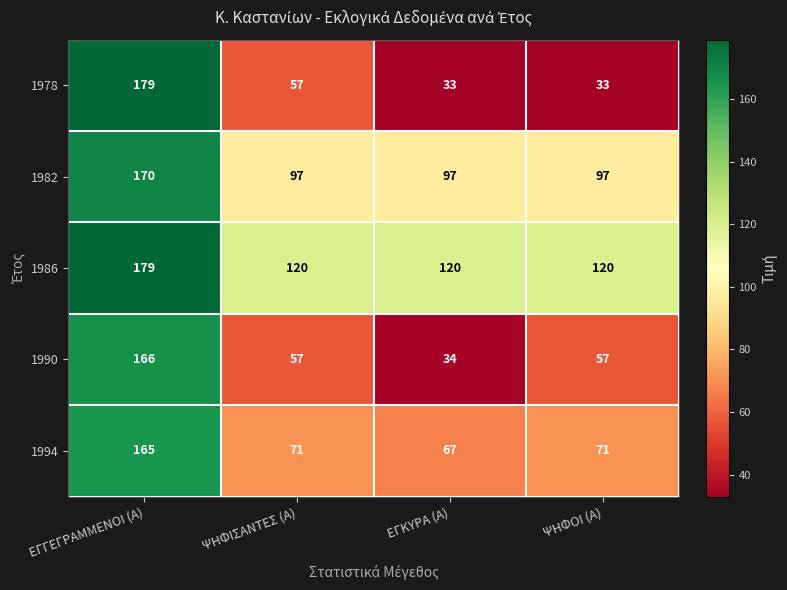

Which series has the widest spread of values?

1978